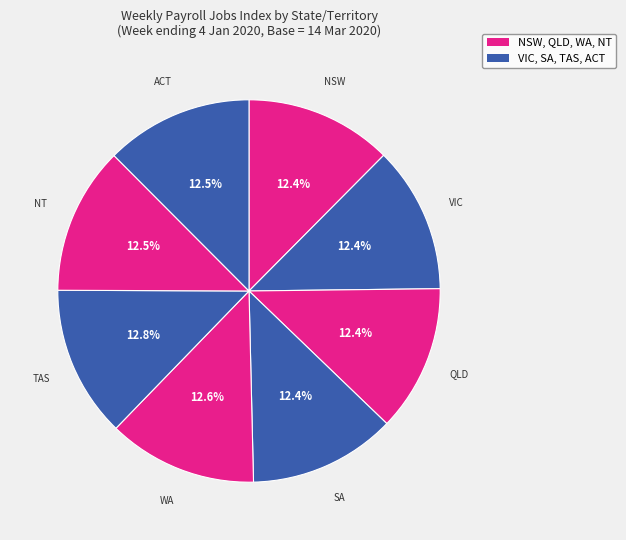

How many segments does this pie chart have?

8